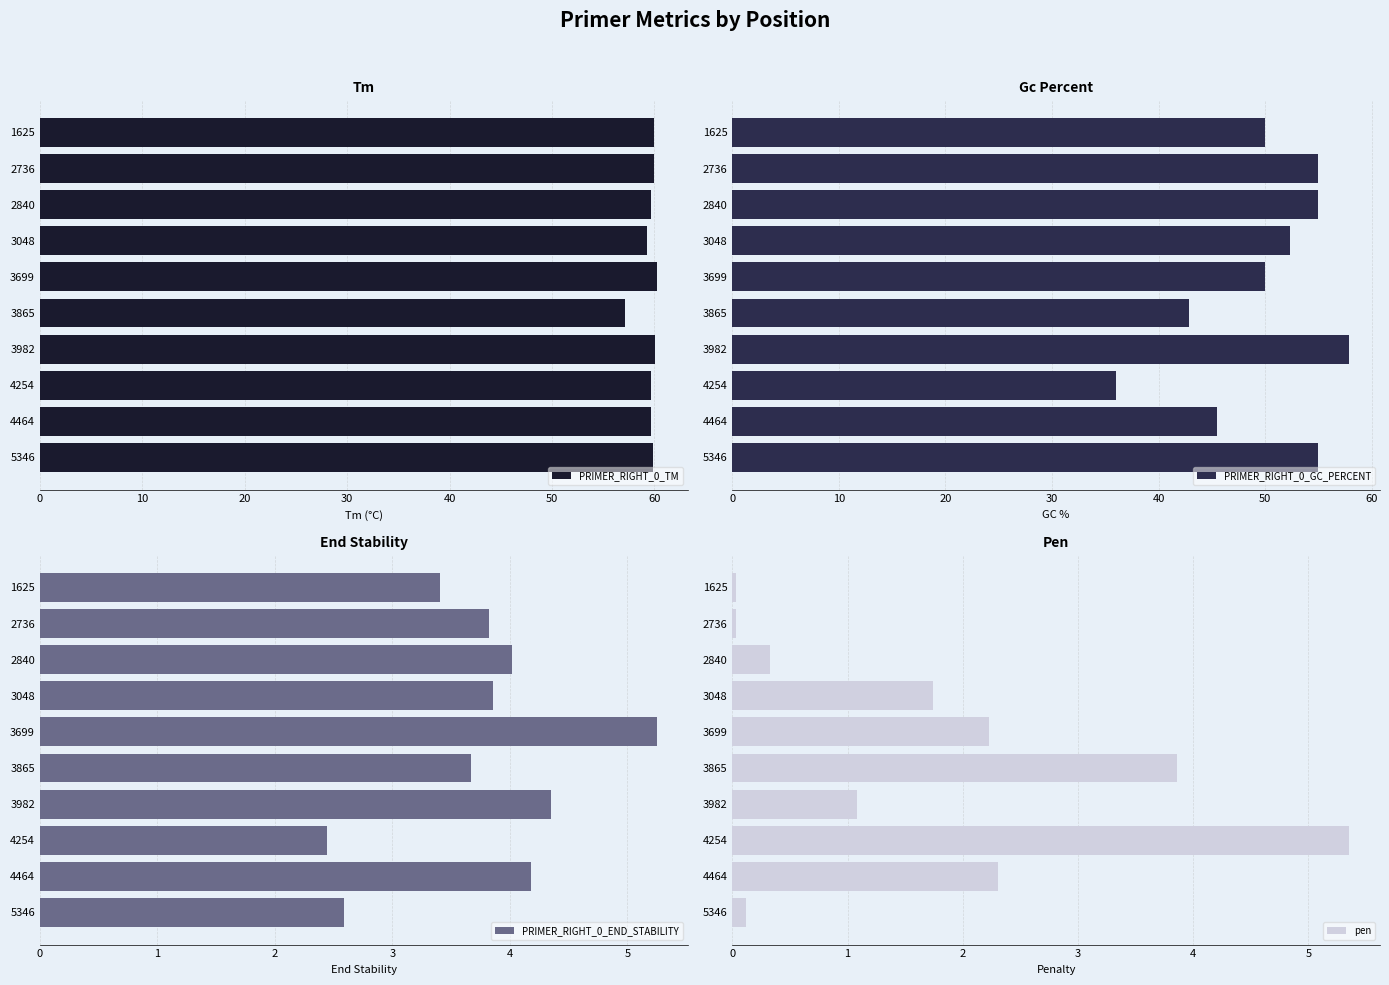

How many bars are there in total?

40